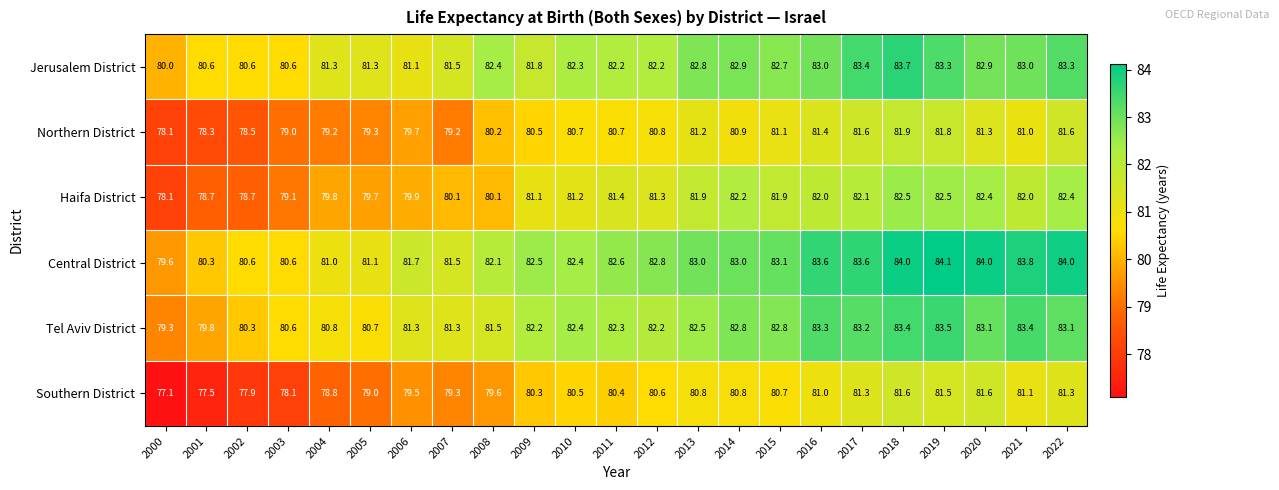

Count the number of categories in the chart.

23